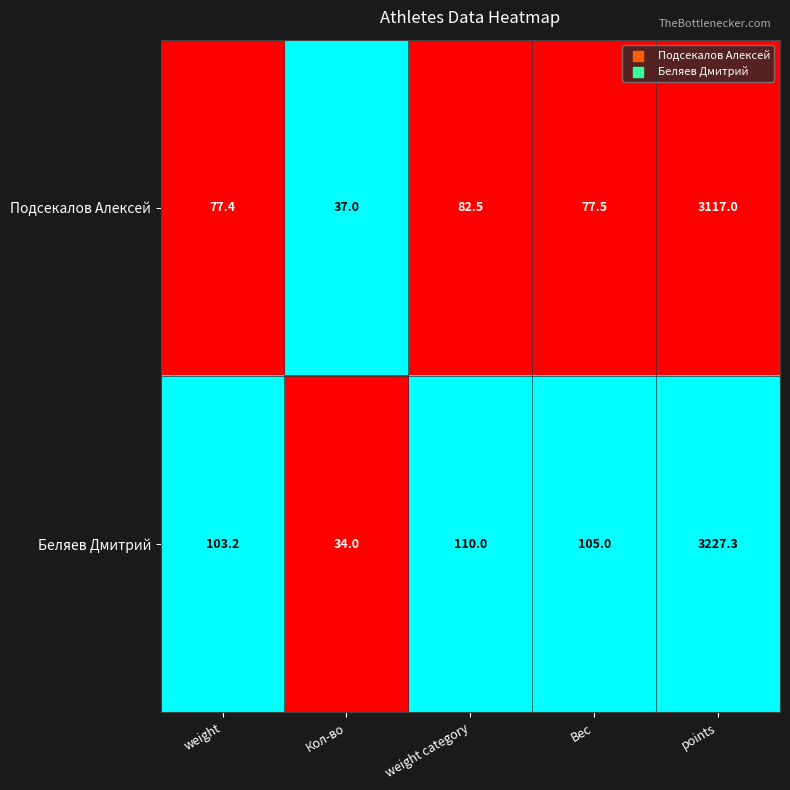

What is the lowest value of the Подсекалов Алексей series?

37.0